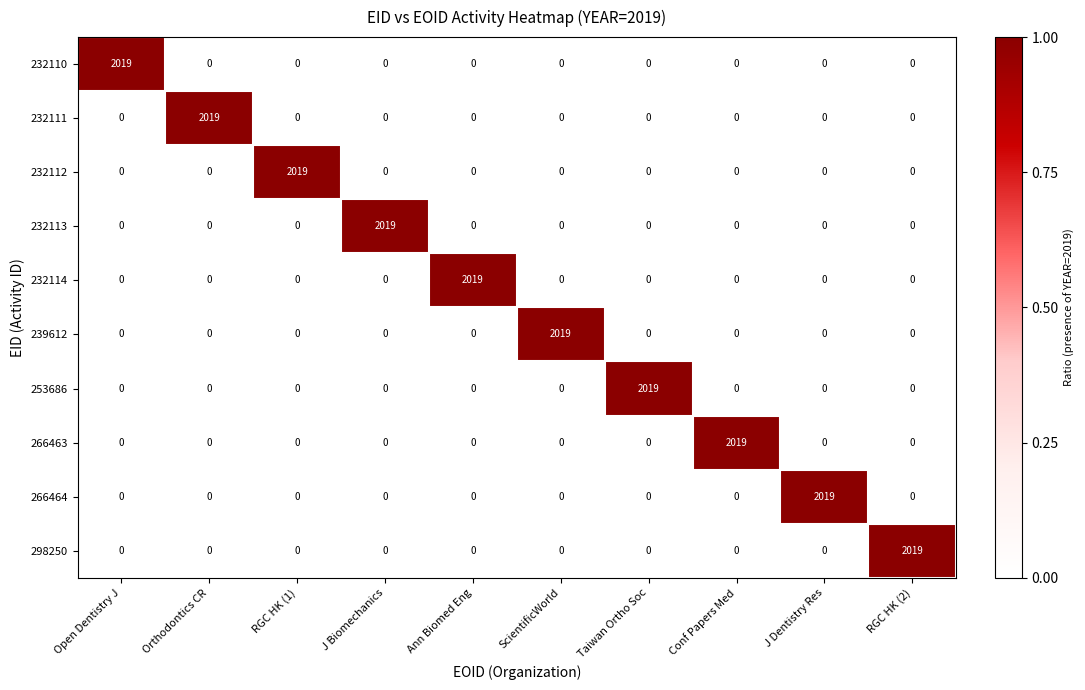

Count the number of data series in this chart.

10